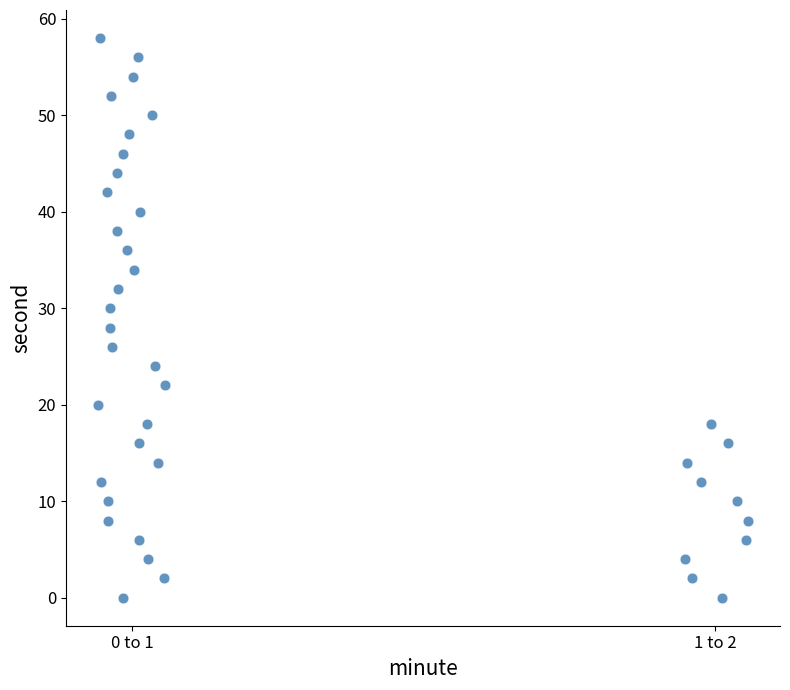

What is the range of Y values (max minus min)?

58